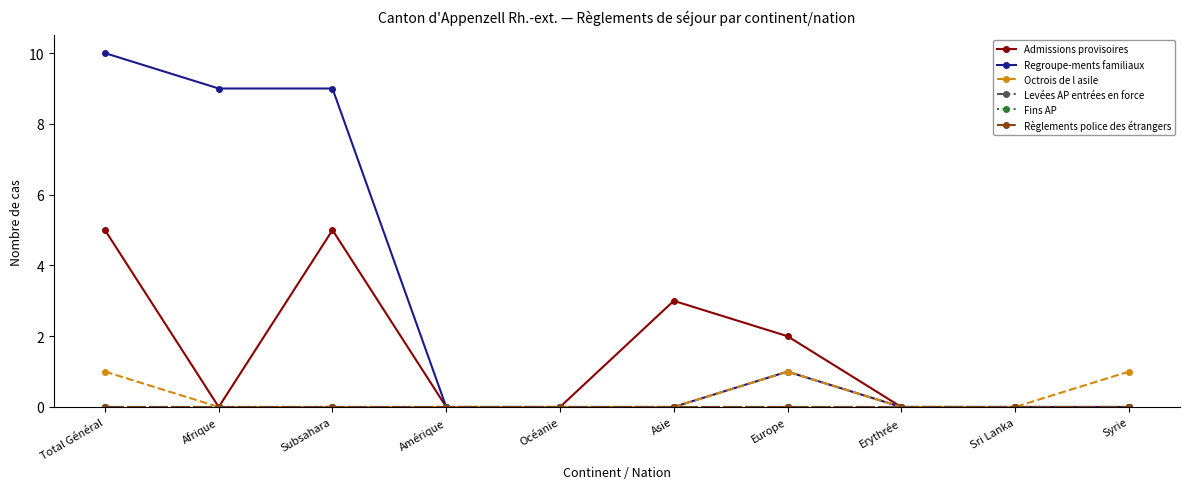

Is this an area chart (filled region under the line)?

No